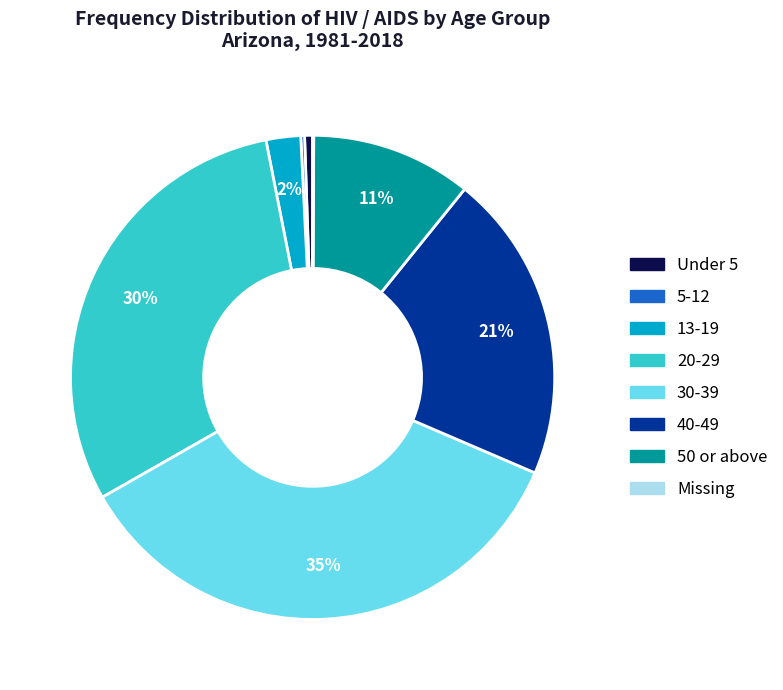

What is the largest slice in the pie chart?

30-39